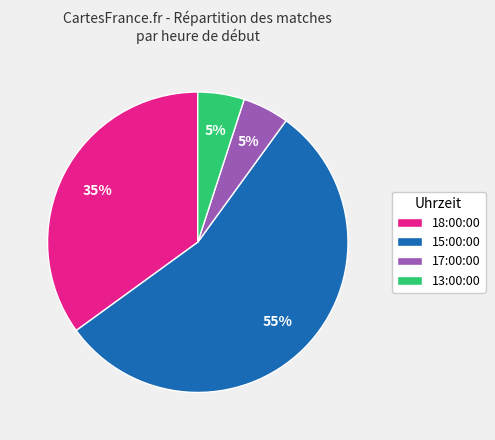

Is 17:00:00 the majority of the pie?

No